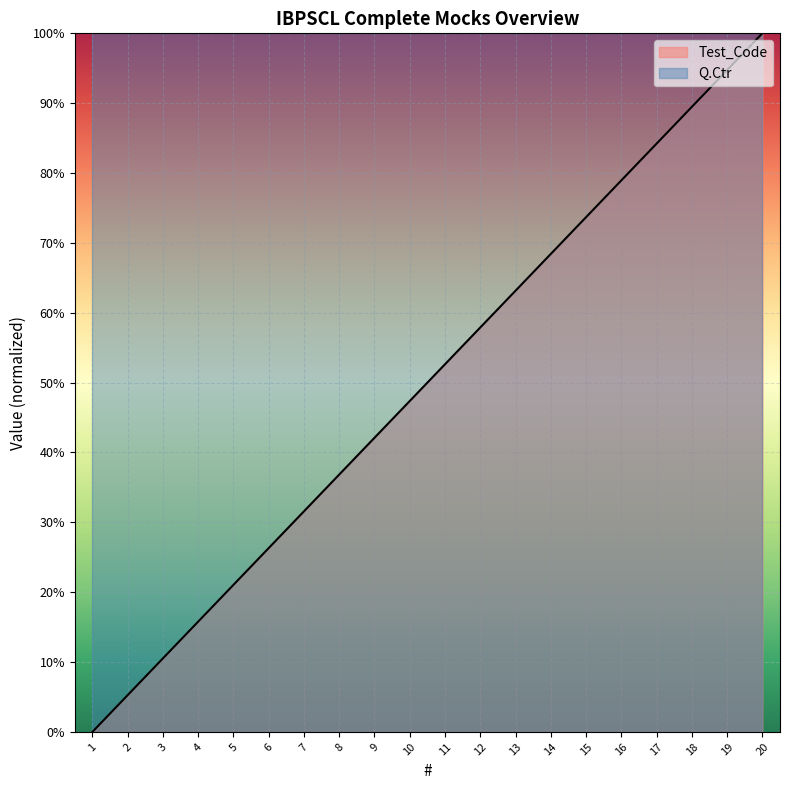

Rank the categories by value from highest to lowest.

20, 19, 18, 17, 16, 15, 14, 13, 12, 11, 10, 9, 8, 7, 6, 5, 4, 3, 2, 1